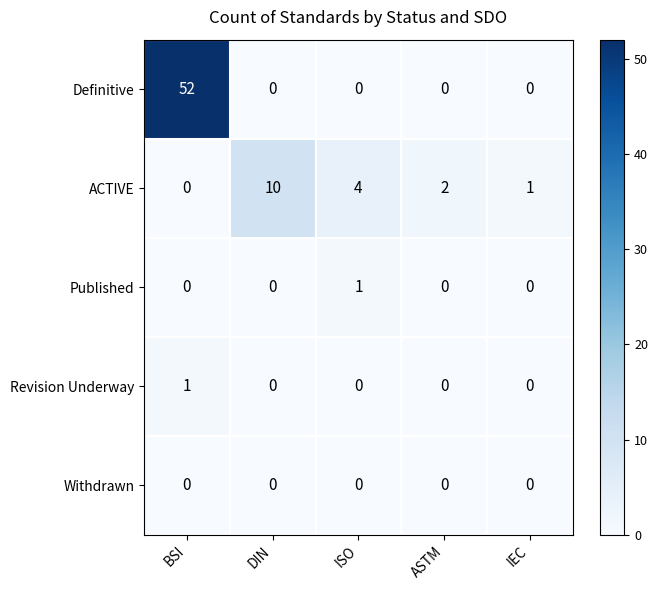

Which series has the largest total across all categories?

Definitive